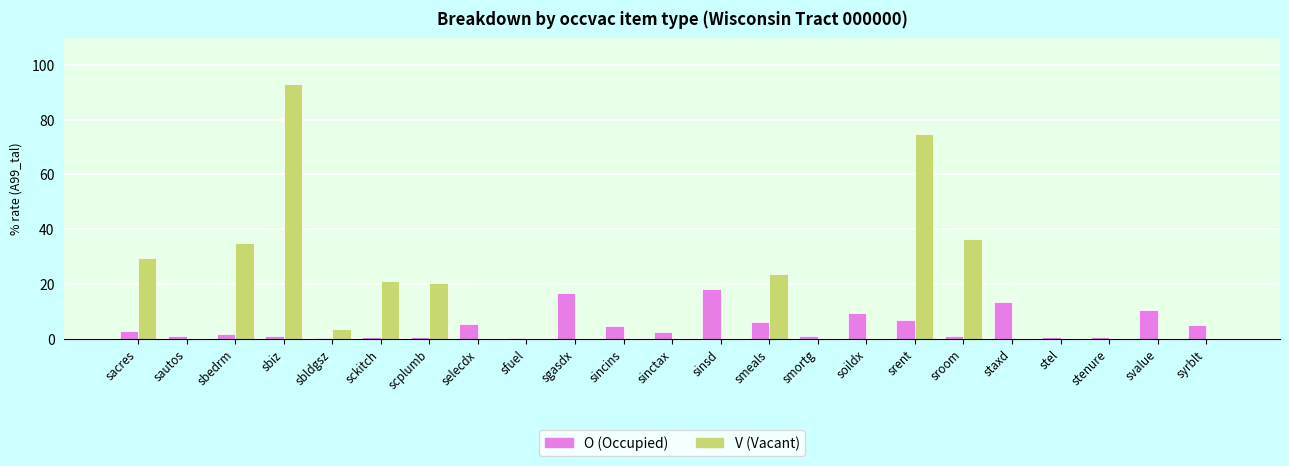

What is the sum of the V (Vacant) values at sckitch and srent?

96.2